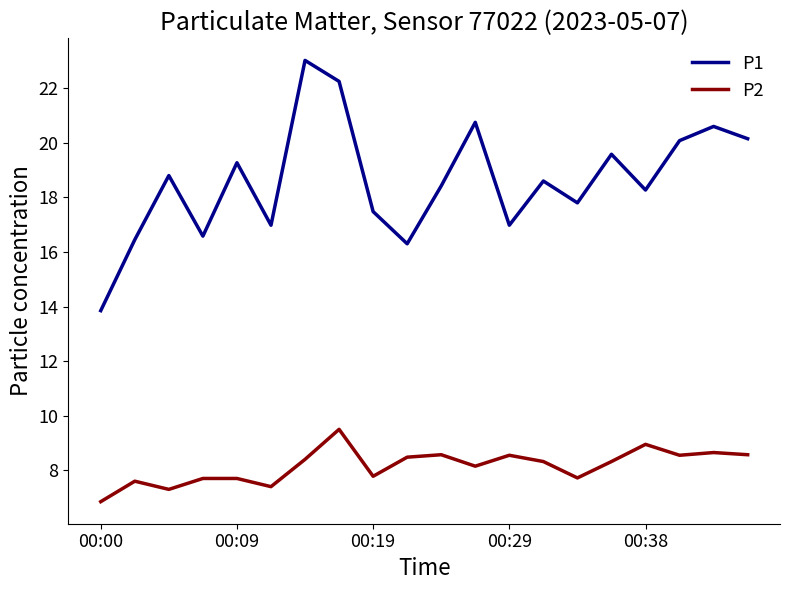

Rank the series by their maximum value, from highest to lowest.

P1, P2